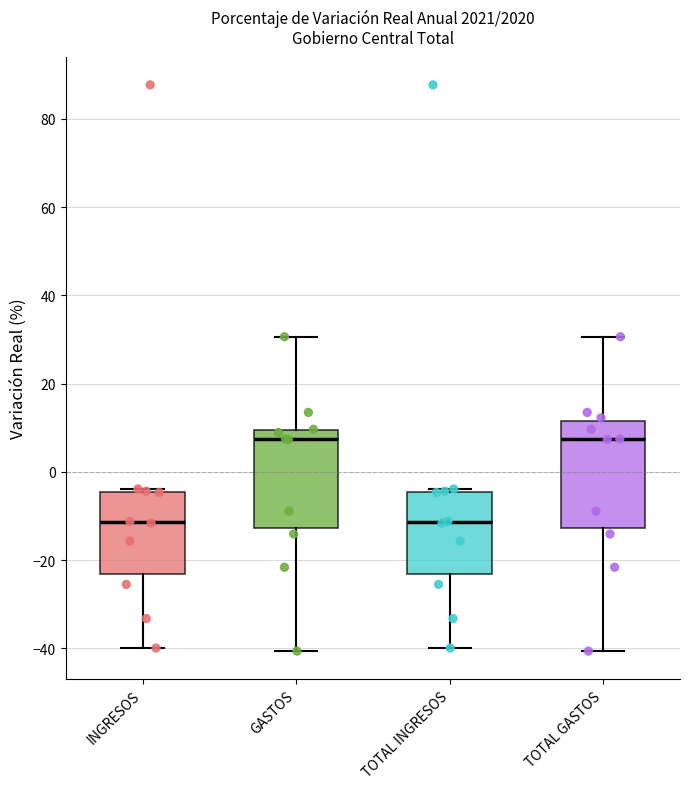

Where does the median line of the box for GASTOS sit on the y-axis? The values are not printed on the chart, so give them approximately, as read against the axis.

8